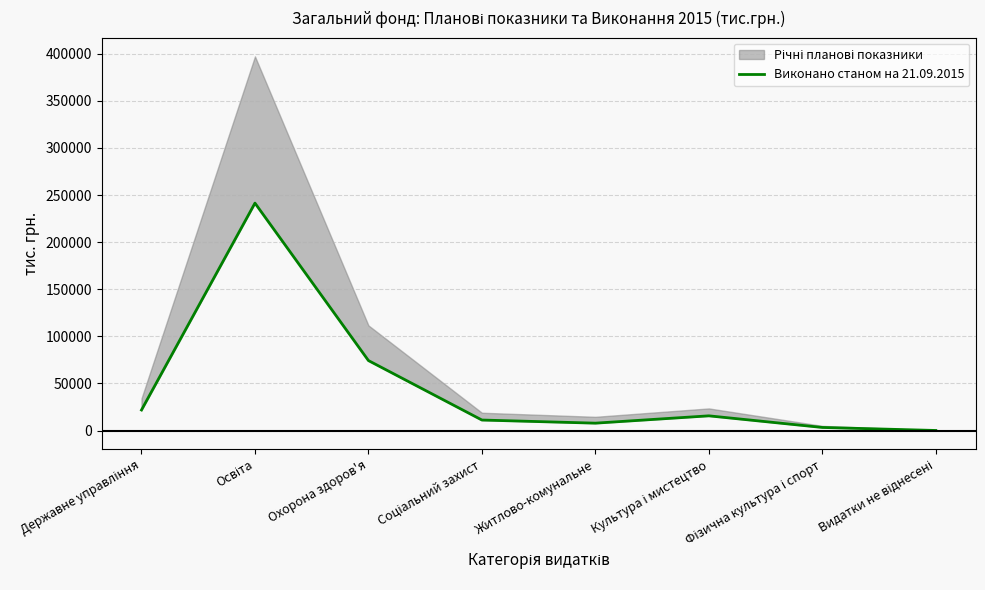

What is the approximate value at Житлово-комунальне?

7804.7